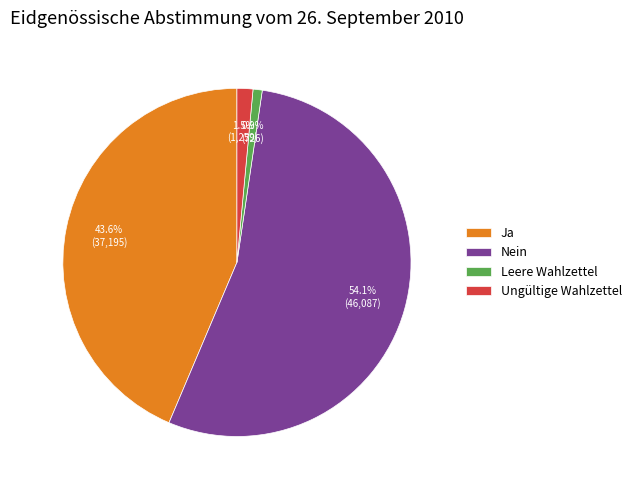

Between Ungültige Wahlzettel and Ja, which is larger?

Ja